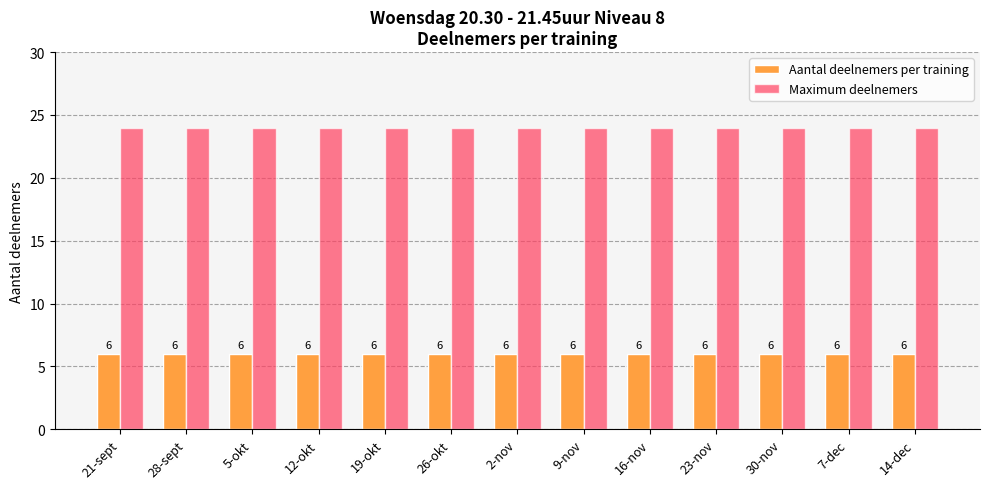

What is the greatest value displayed?

24